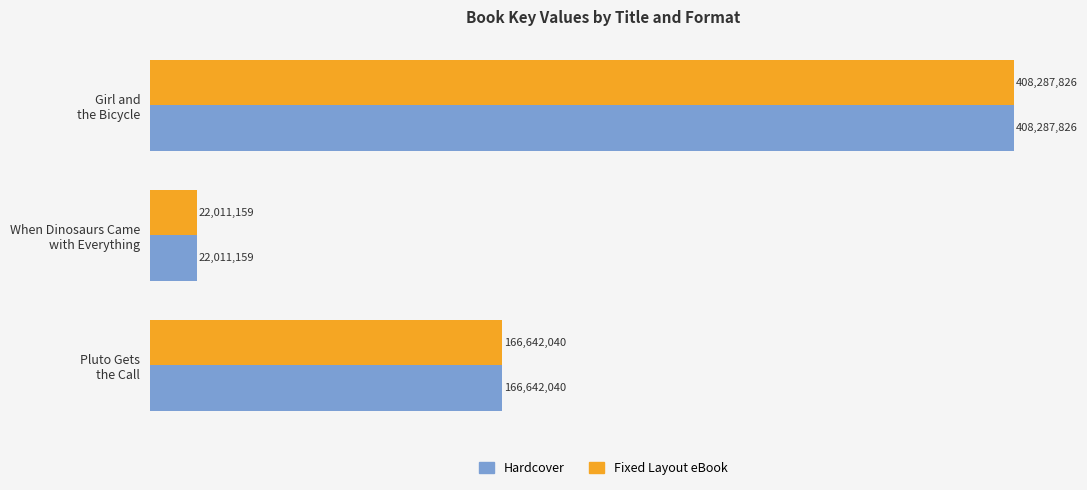

What are all the series names shown in the legend?

Hardcover, Fixed Layout eBook